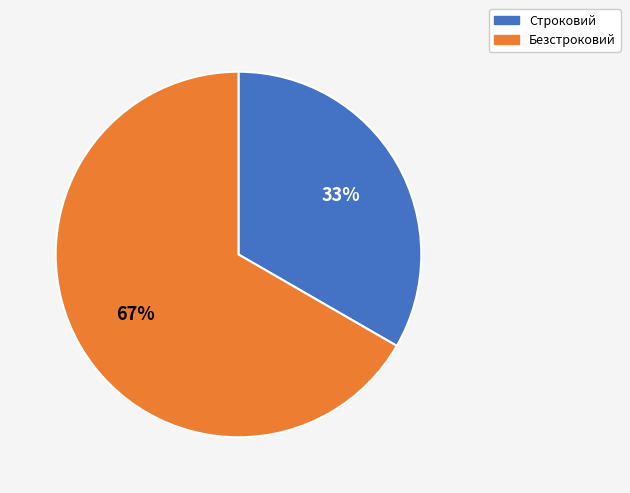

Between Строковий and Безстроковий, which is larger?

Безстроковий